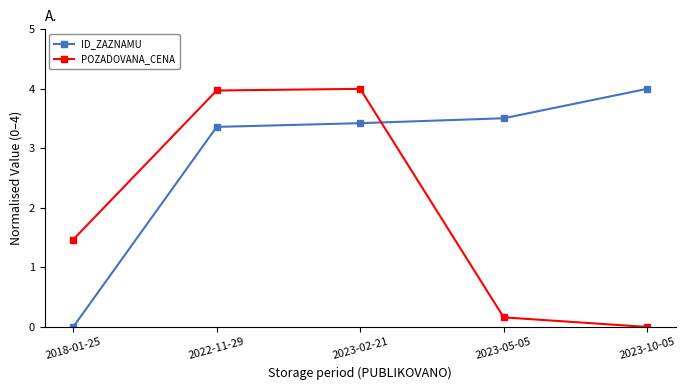

Reading right to left, extract all data points from this chart.

ID_ZAZNAMU: 2023-10-05=4.0	2023-05-05=3.5	2023-02-21=3.4	2022-11-29=3.4	2018-01-25=0.0
POZADOVANA_CENA: 2023-10-05=0.0	2023-05-05=0.2	2023-02-21=4.0	2022-11-29=4.0	2018-01-25=1.5